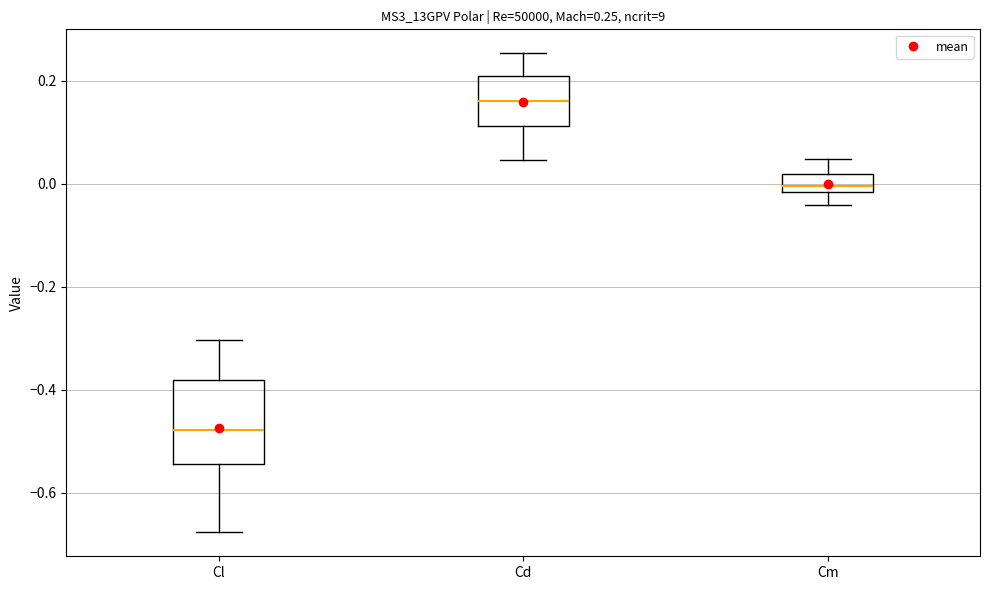

Which box is the tallest, from its lower edge to its upper edge?

Cl